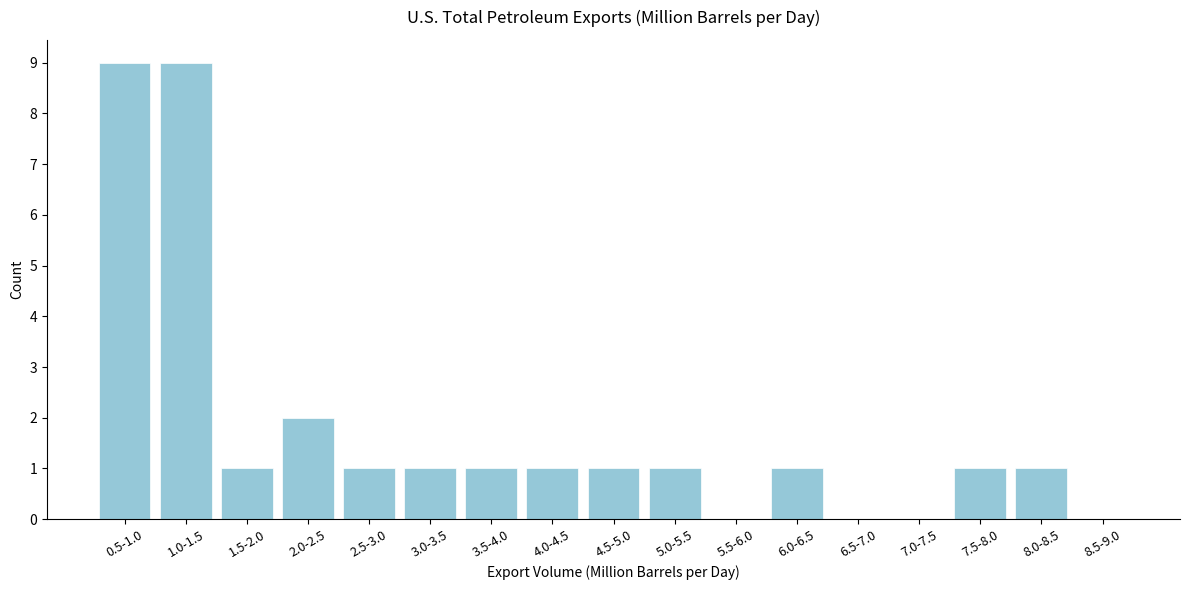

Reading left to right, what are all the values shown in this chart?

0.5-1.0=9	1.0-1.5=9	1.5-2.0=1	2.0-2.5=2	2.5-3.0=1	3.0-3.5=1	3.5-4.0=1	4.0-4.5=1	4.5-5.0=1	5.0-5.5=1	5.5-6.0=0	6.0-6.5=1	6.5-7.0=0	7.0-7.5=0	7.5-8.0=1	8.0-8.5=1	8.5-9.0=0